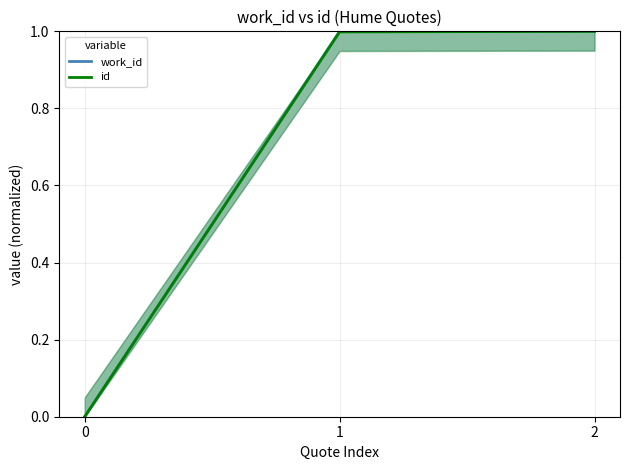

What are all the series names shown in the legend?

work_id, id